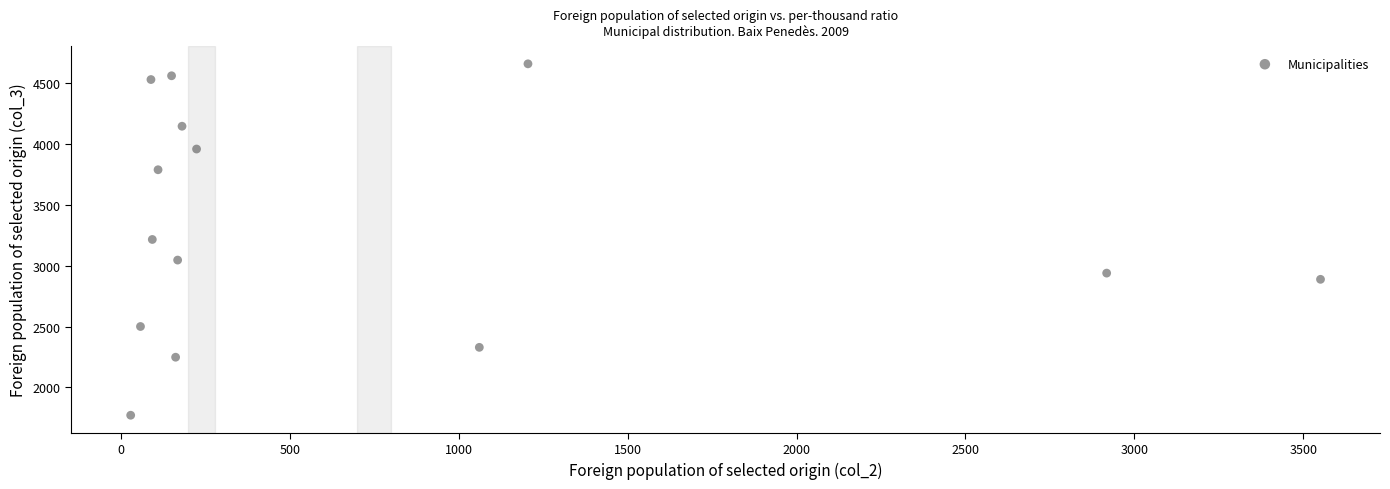

What is the range of X values (max minus min)?

3522